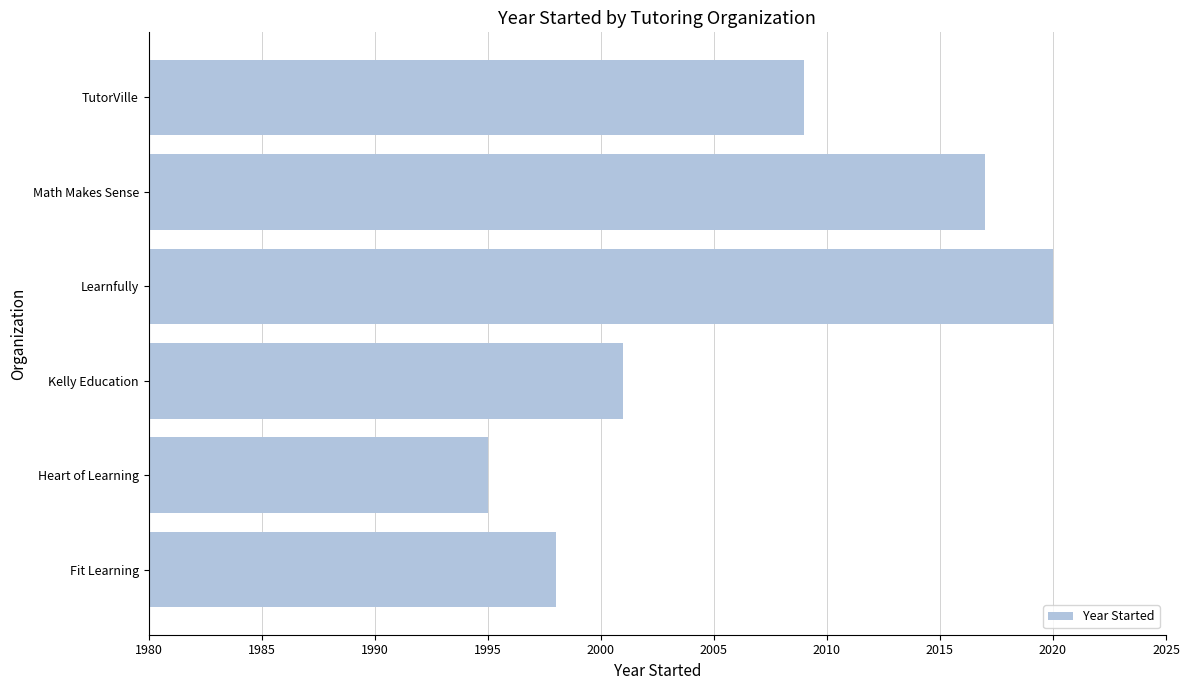

At which label is the value closest to 2007?

TutorVille